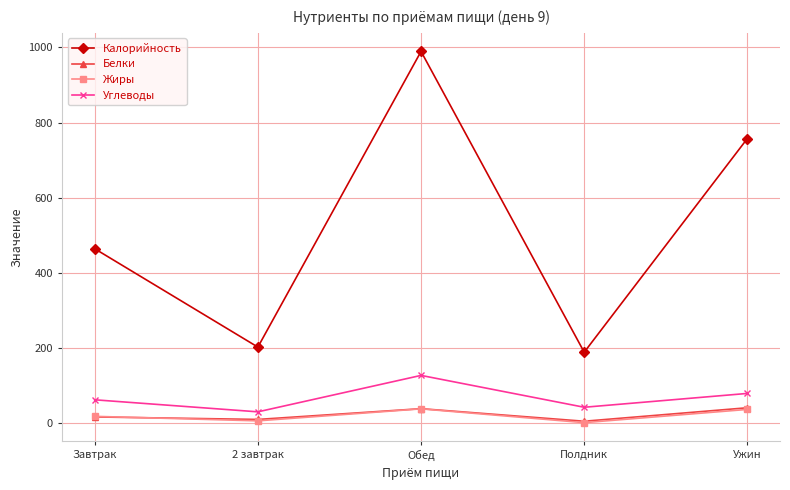

Which series has the largest total across all categories?

Калорийность